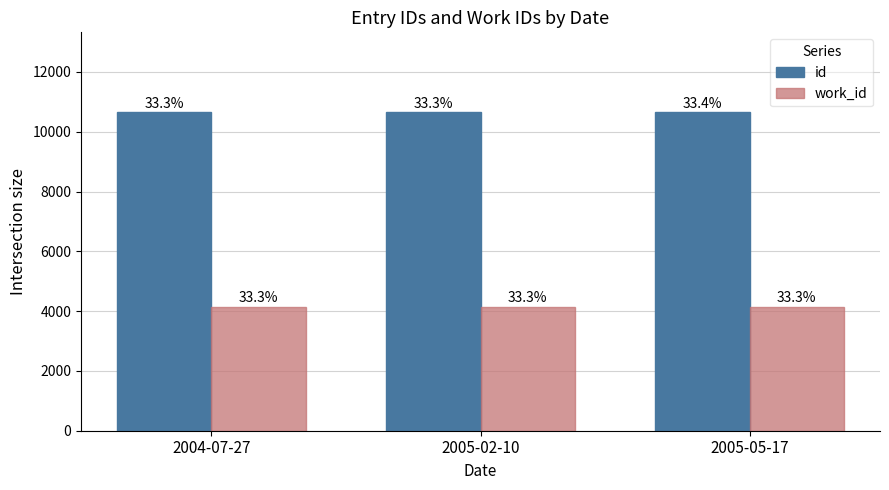

How many bars are there in total?

6